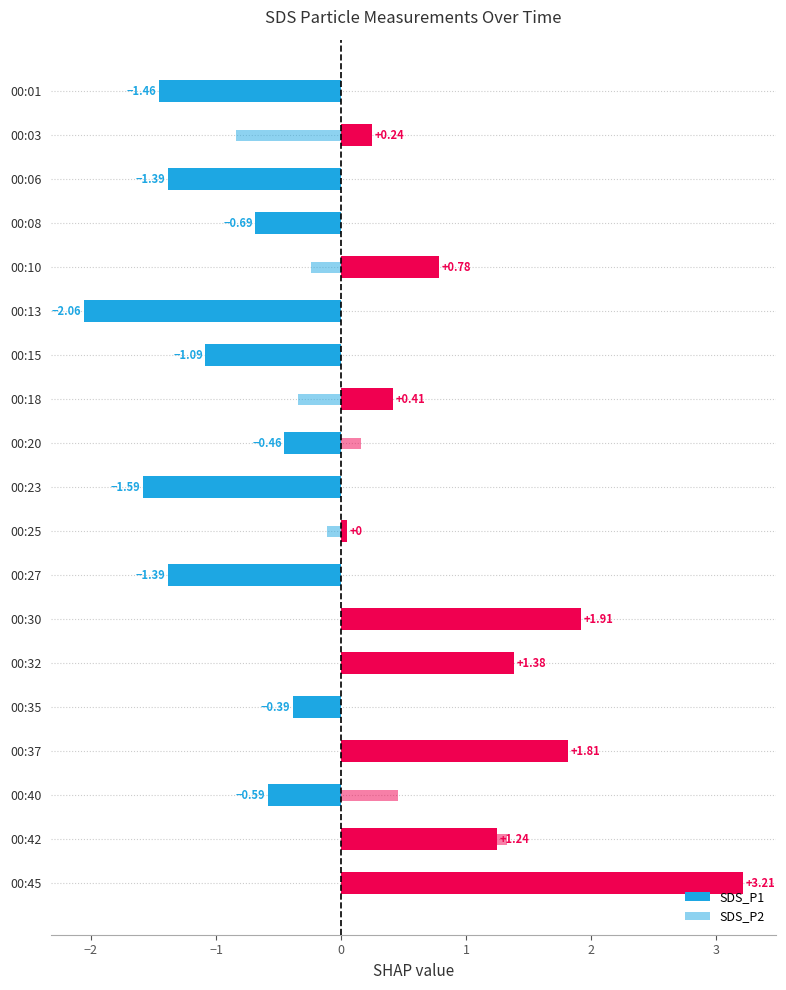

How many data points does each series have?

19